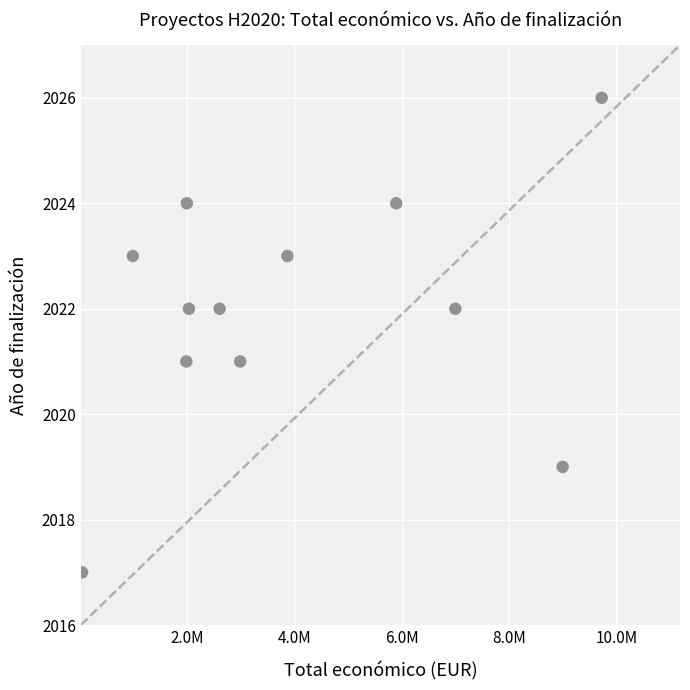

What is the average Y value?

2022